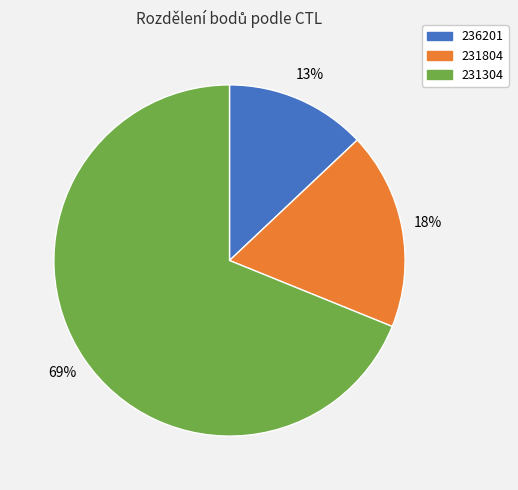

The 231304 slice represents 56% of the pie. True or false?

False